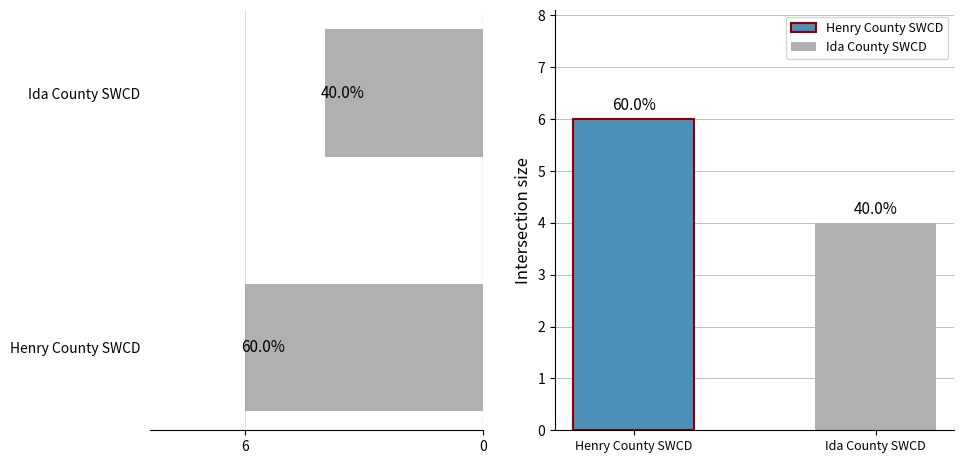

Are the bars grouped side by side (vs. stacked)?

No